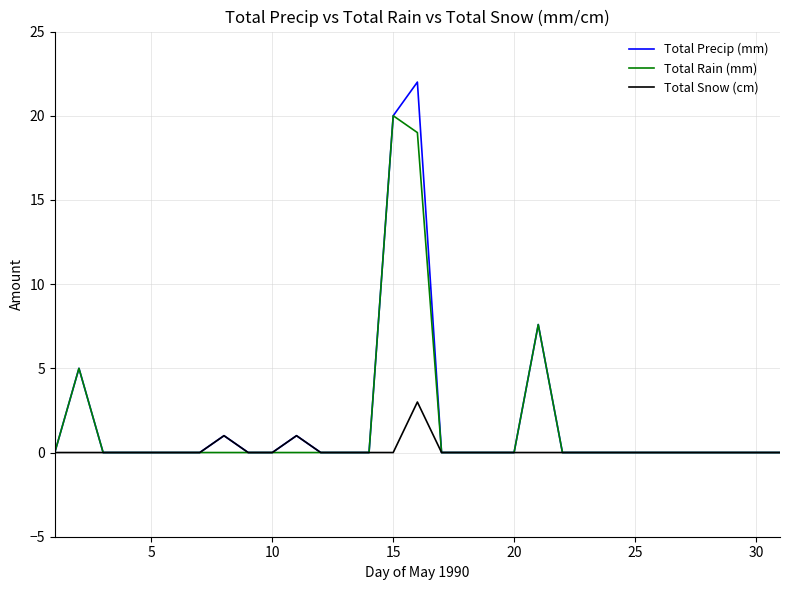

Rank the series by their maximum value, from highest to lowest.

Total Precip (mm), Total Rain (mm), Total Snow (cm)